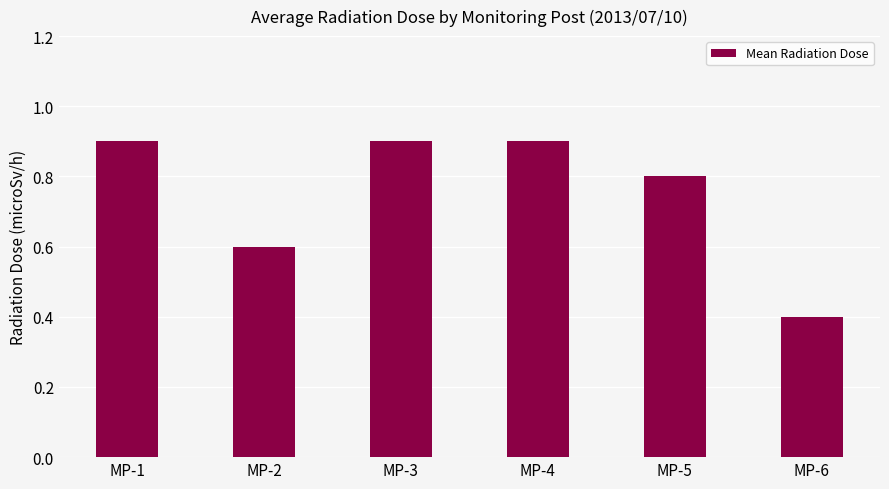

What is the value of the 5th bar from the left?

0.8